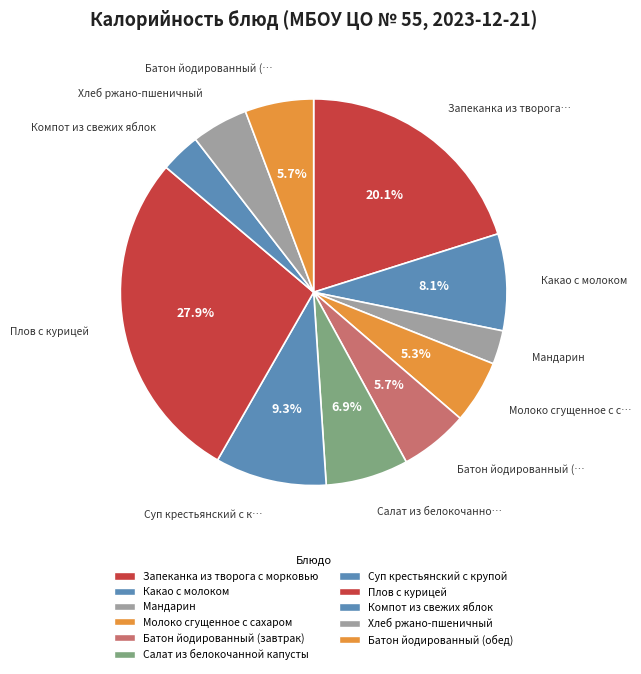

To the nearest percent, what is the combined percentage of Батон йодированный (завтрак) and Хлеб ржано-пшеничный?

10%